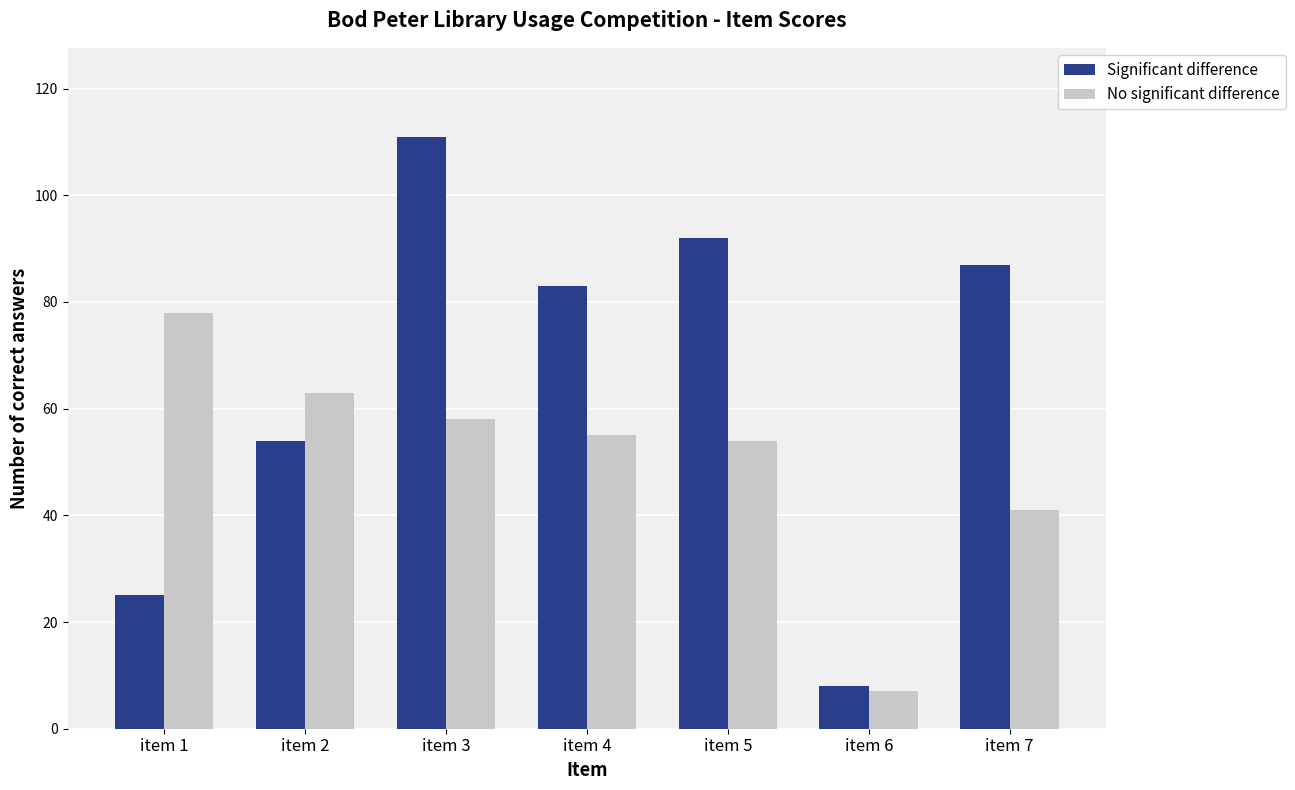

What is the sum of all Significant difference values?

460